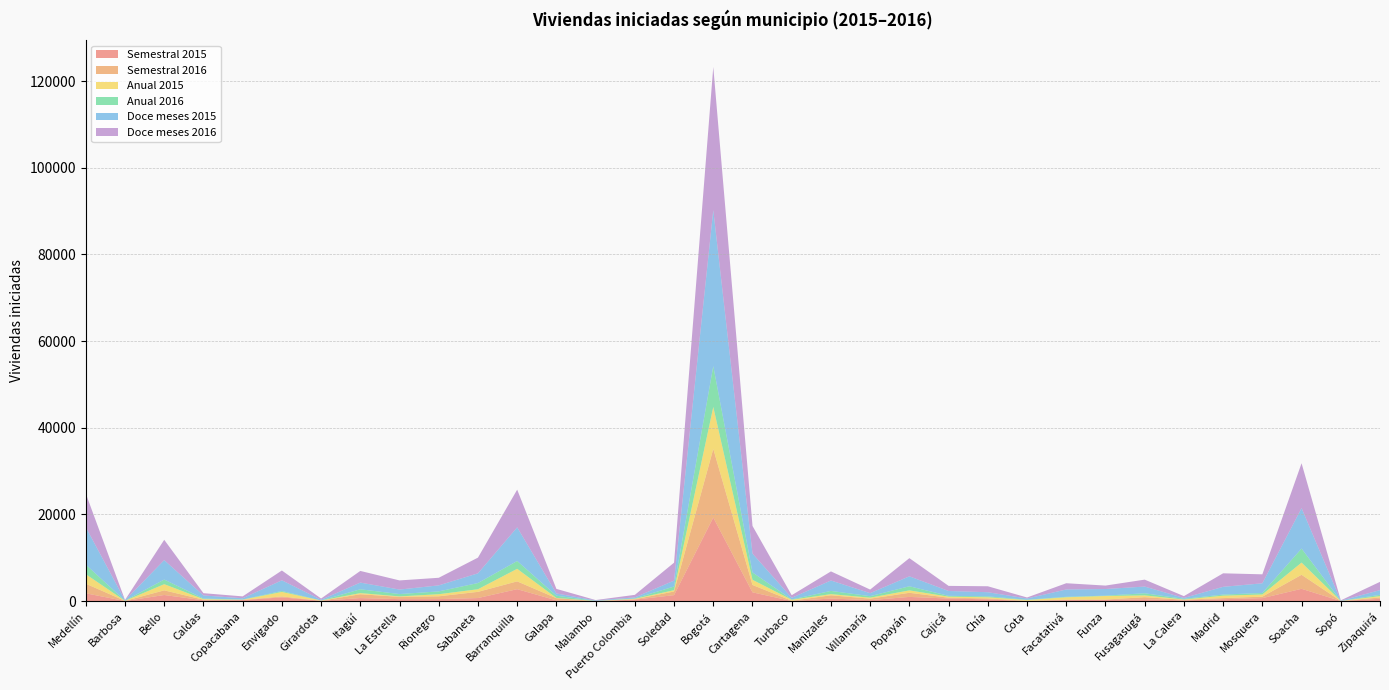

Reading right to left, extract all data points from this chart.

Semestral 2015: Zipaquirá=546	Sopó=32	Soacha=2847	Mosquera=697	Madrid=446	La Calera=176	Fusagasugá=430	Funza=290	Facatativá=244	Cota=6	Chía=417	Cajicá=602	Popayán=979	Villamaría=234	Manizales=609	Turbaco=31	Cartagena=2035	Bogotá=19286	Soledad=1388	Puerto Colombia=345	Malambo=16	Galapa=182	Barranquilla=2763	Sabaneta=717	Rionegro=473	La Estrella=464	Itagüí=709	Girardota=90	Envigado=868	Copacabana=249	Caldas=200	Bello=1421	Barbosa=26	Medellín=1817
Semestral 2016: Zipaquirá=303	Sopó=14	Soacha=3236	Mosquera=340	Madrid=260	La Calera=152	Fusagasugá=489	Funza=84	Facatativá=111	Cota=74	Chía=209	Cajicá=193	Popayán=949	Villamaría=343	Manizales=744	Turbaco=66	Cartagena=1700	Bogotá=15843	Soledad=846	Puerto Colombia=93	Malambo=20	Galapa=507	Barranquilla=1802	Sabaneta=1429	Rionegro=649	La Estrella=536	Itagüí=883	Girardota=12	Envigado=219	Copacabana=40	Caldas=136	Bello=1070	Barbosa=38	Medellín=2208
Anual 2015: Zipaquirá=311	Sopó=5	Soacha=2815	Mosquera=503	Madrid=559	La Calera=49	Fusagasugá=411	Funza=817	Facatativá=540	Cota=171	Chía=271	Cajicá=242	Popayán=559	Villamaría=228	Manizales=267	Turbaco=224	Cartagena=1192	Bogotá=9679	Soledad=297	Puerto Colombia=106	Malambo=9	Galapa=56	Barranquilla=2897	Sabaneta=605	Rionegro=480	La Estrella=99	Itagüí=265	Girardota=47	Envigado=1039	Copacabana=48	Caldas=134	Bello=1424	Barbosa=12	Medellín=2198
Anual 2016: Zipaquirá=303	Sopó=14	Soacha=3236	Mosquera=340	Madrid=260	La Calera=152	Fusagasugá=489	Funza=84	Facatativá=111	Cota=74	Chía=209	Cajicá=193	Popayán=949	Villamaría=343	Manizales=744	Turbaco=66	Cartagena=1700	Bogotá=9408	Soledad=846	Puerto Colombia=93	Malambo=20	Galapa=507	Barranquilla=1802	Sabaneta=1429	Rionegro=649	La Estrella=536	Itagüí=883	Girardota=12	Envigado=219	Copacabana=40	Caldas=136	Bello=1070	Barbosa=38	Medellín=2208
Doce meses 2015: Zipaquirá=1084	Sopó=41	Soacha=9325	Mosquera=2240	Madrid=1782	La Calera=214	Fusagasugá=1545	Funza=1524	Facatativá=1689	Cota=285	Chía=957	Cajicá=1114	Popayán=2295	Villamaría=699	Manizales=2402	Turbaco=383	Cartagena=4347	Bogotá=36002	Soledad=1368	Puerto Colombia=227	Malambo=105	Galapa=524	Barranquilla=7767	Sabaneta=2240	Rionegro=1392	La Estrella=1040	Itagüí=1544	Girardota=159	Envigado=2467	Copacabana=291	Caldas=712	Bello=4484	Barbosa=69	Medellín=8643
Doce meses 2016: Zipaquirá=1907	Sopó=81	Soacha=10355	Mosquera=2070	Madrid=3118	La Calera=416	Fusagasugá=1603	Funza=795	Facatativá=1440	Cota=238	Chía=1373	Cajicá=1180	Popayán=4191	Villamaría=829	Manizales=2099	Turbaco=606	Cartagena=6380	Bogotá=33025	Soledad=4136	Puerto Colombia=589	Malambo=86	Galapa=1055	Barranquilla=8691	Sabaneta=3625	Rionegro=1751	La Estrella=2110	Itagüí=2689	Girardota=289	Envigado=2262	Copacabana=434	Caldas=523	Bello=4686	Barbosa=88	Medellín=7766